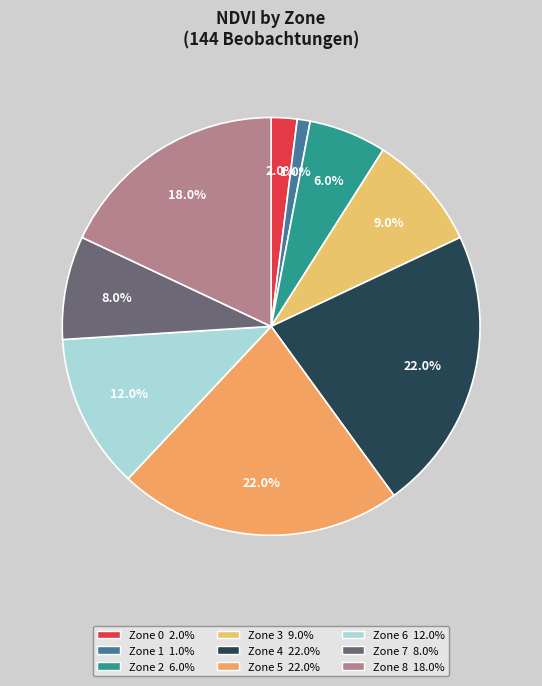

What is the largest slice in the pie chart?

Zone 4